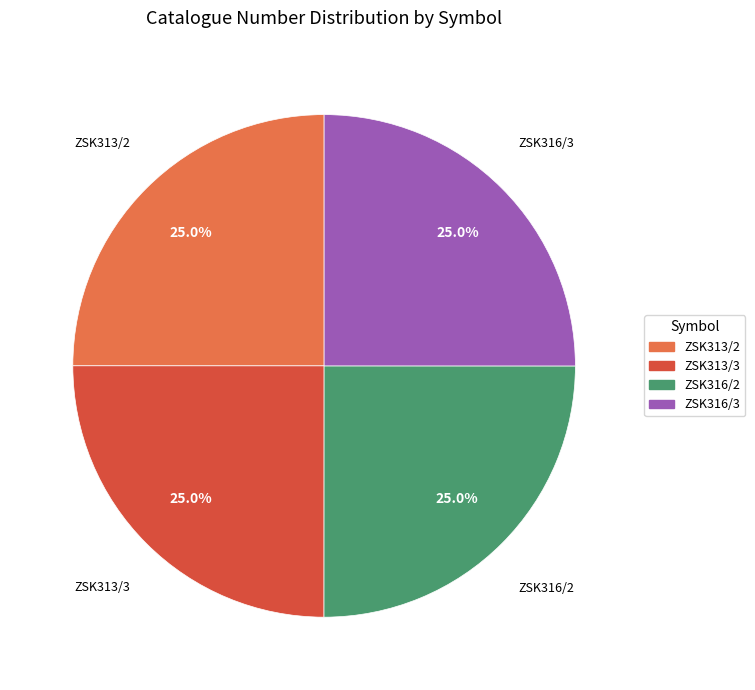

Is ZSK316/3 the majority of the pie?

No